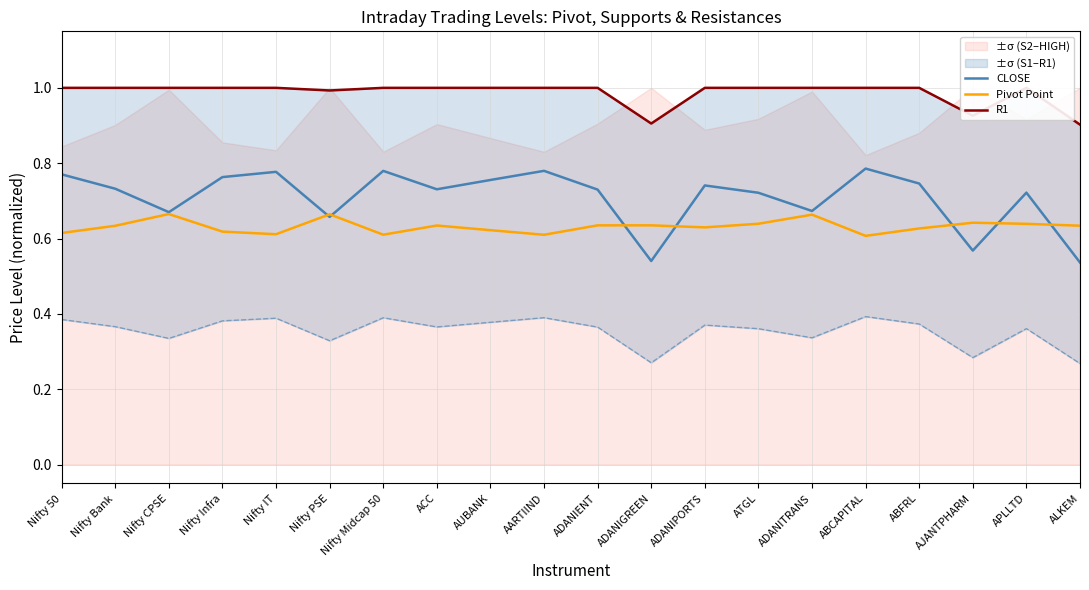

List the series in order of their overall mean, lowest first.

Pivot Point, CLOSE, R1